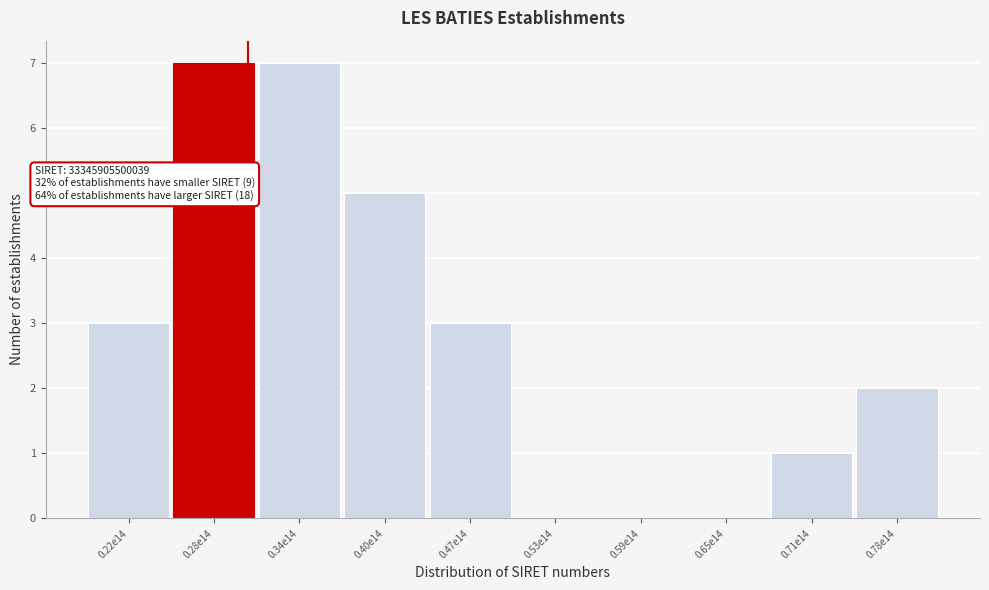

Reading right to left, extract all data points from this chart.

0.78e14=2	0.71e14=1	0.65e14=0	0.59e14=0	0.53e14=0	0.47e14=3	0.40e14=5	0.34e14=7	0.28e14=7	0.22e14=3